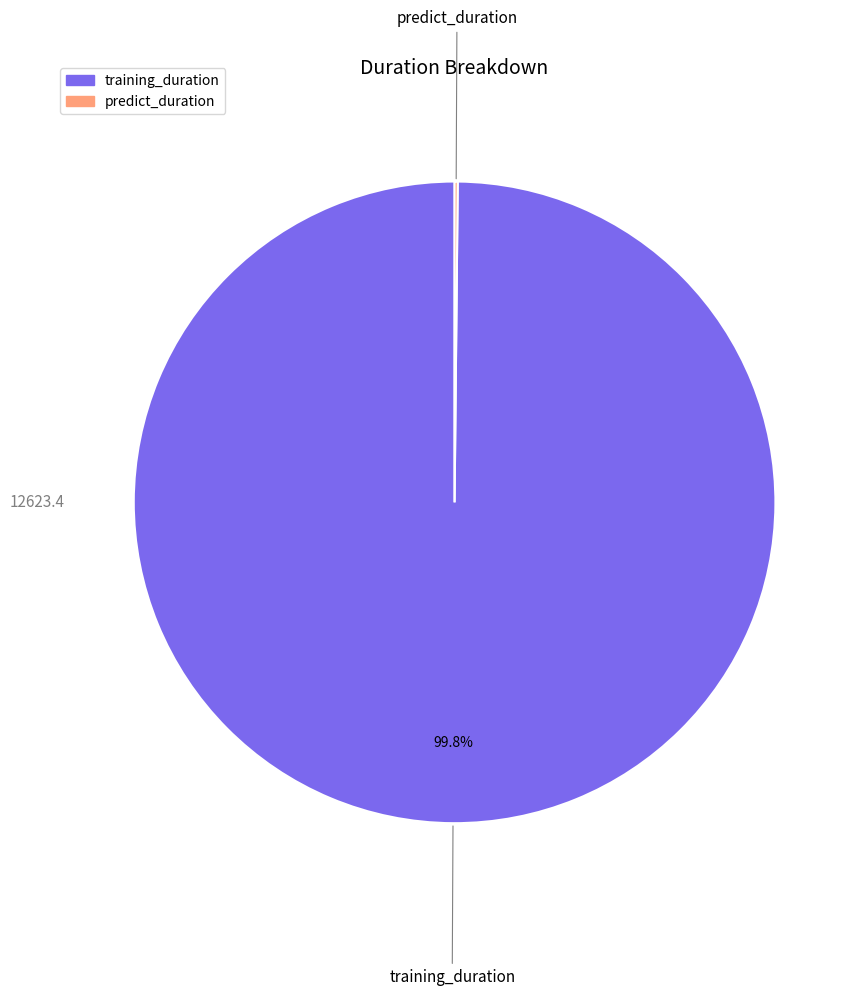

Is there a majority slice in this chart?

Yes